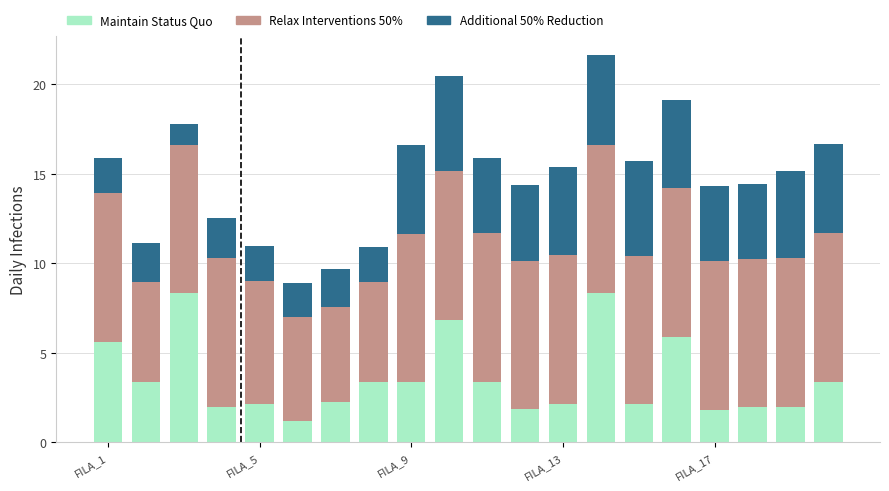

What is the sum of all Maintain Status Quo values?

71.3